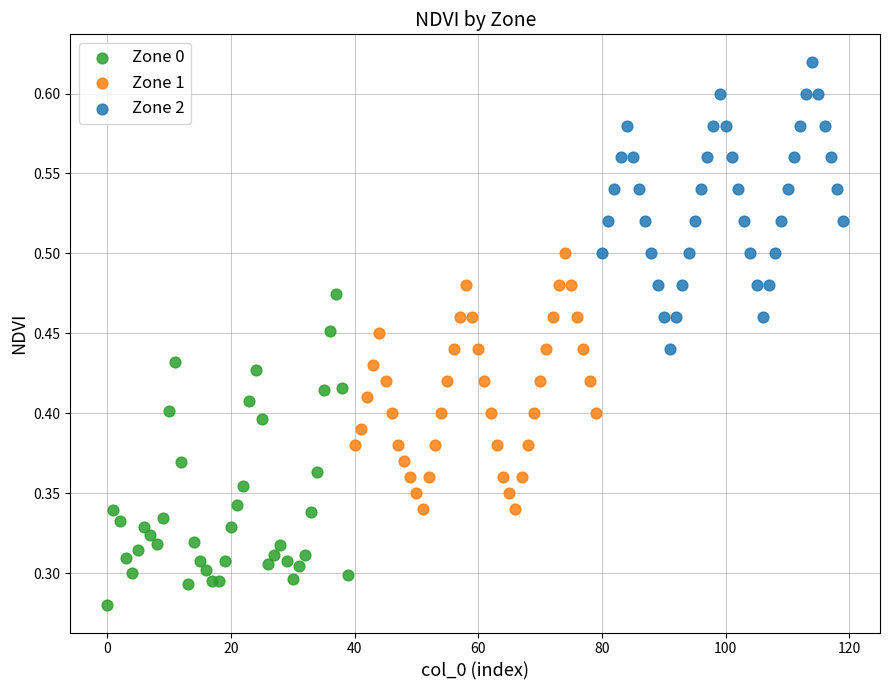

Which series reaches the minimum Y coordinate?

Zone 0